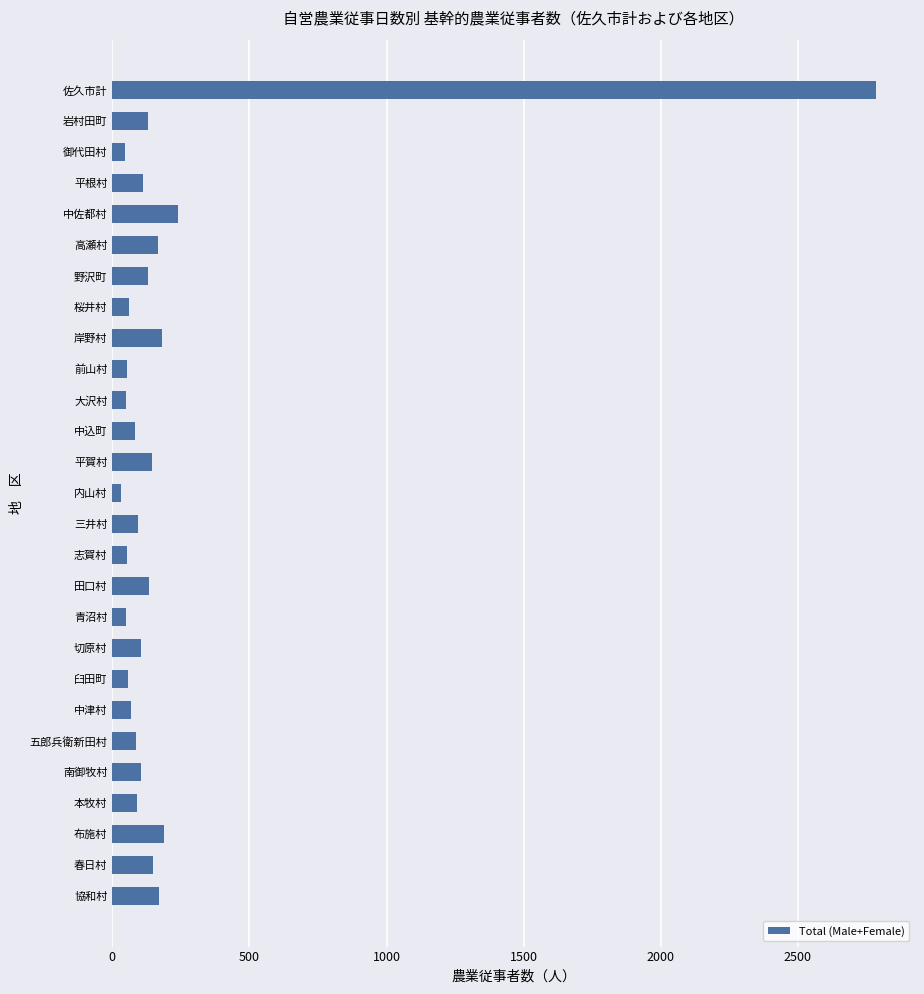

Between 布施村 and 岩村田町, which is larger?

布施村